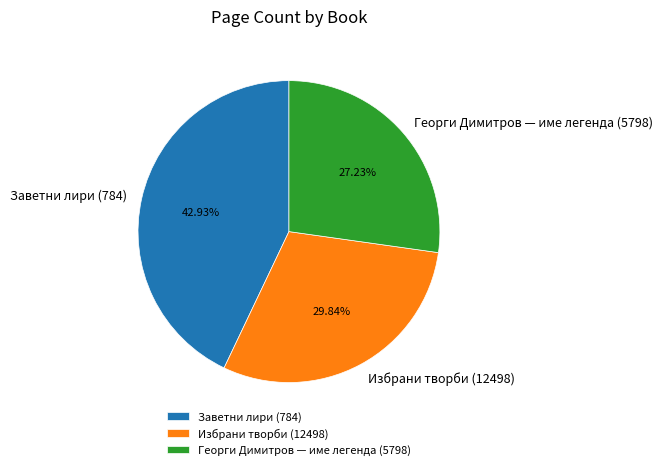

True or false: Заветни лири (784) accounts for 55% of the total.

False